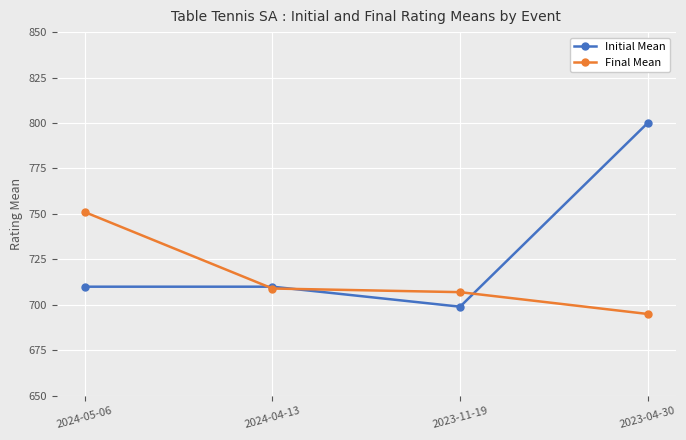

Which category has the lowest value across all series?

2023-04-30